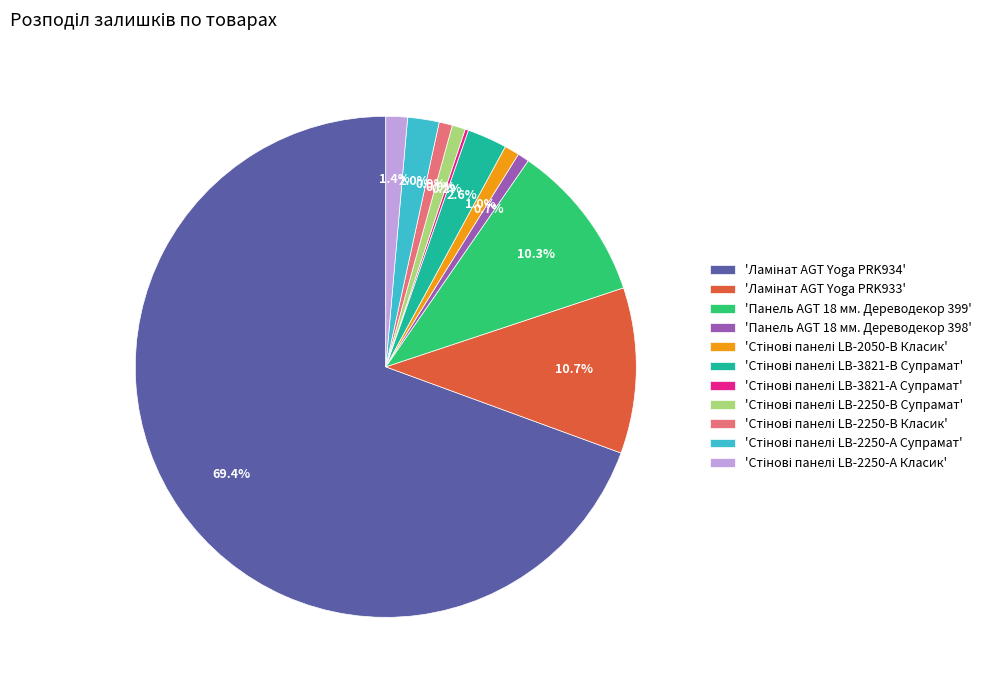

Does 'Панель AGT 18 мм. Дереводекор 399' represent more than half of the total?

No